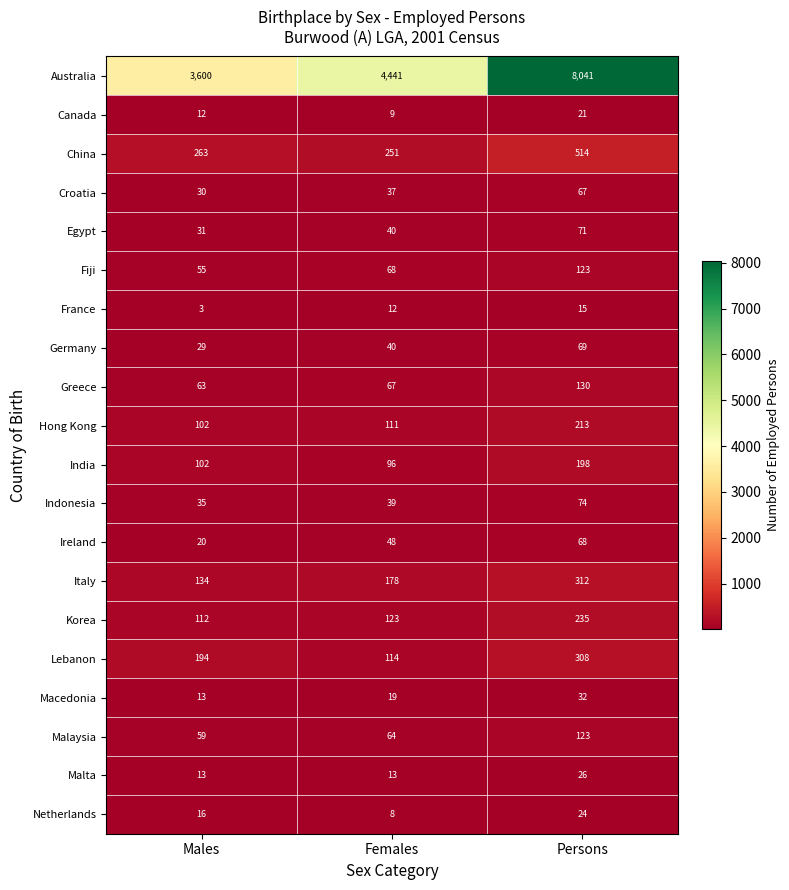

The Australia series shows 1867 at Males. True or false?

False